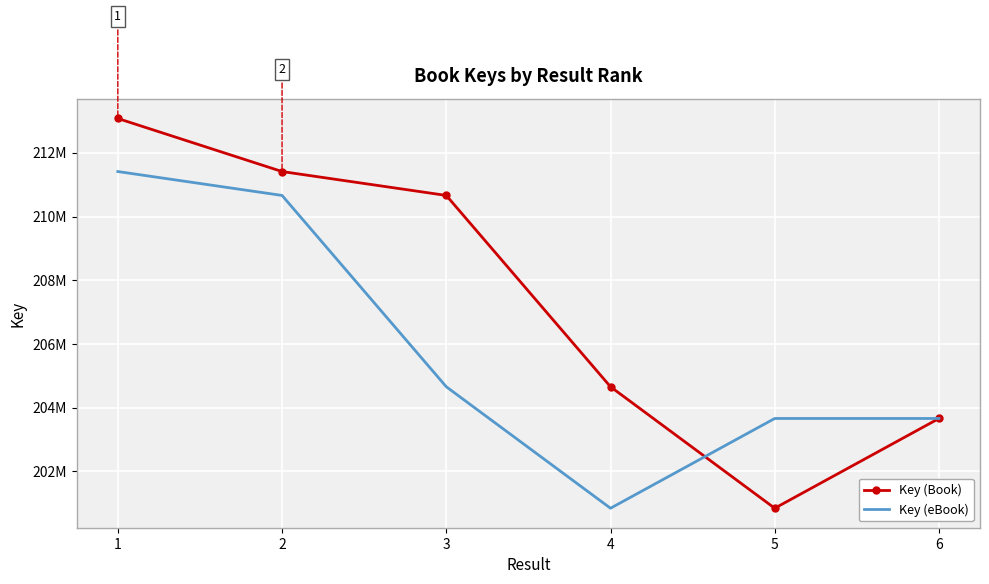

List the series in order of their overall mean, lowest first.

Key (eBook), Key (Book)